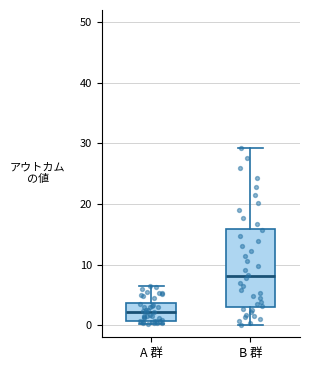

Reading left to right, transcribe this box plot: for each box, give where its median line is, the range the box spans, and where its two whiskers end, as read against the y-axis. The values are not printed on the chart, so give them approximately, as read against the axis.

A 群: median 2, box 1 to 4, whiskers 0 to 6
B 群: median 8, box 3 to 16, whiskers 0 to 29